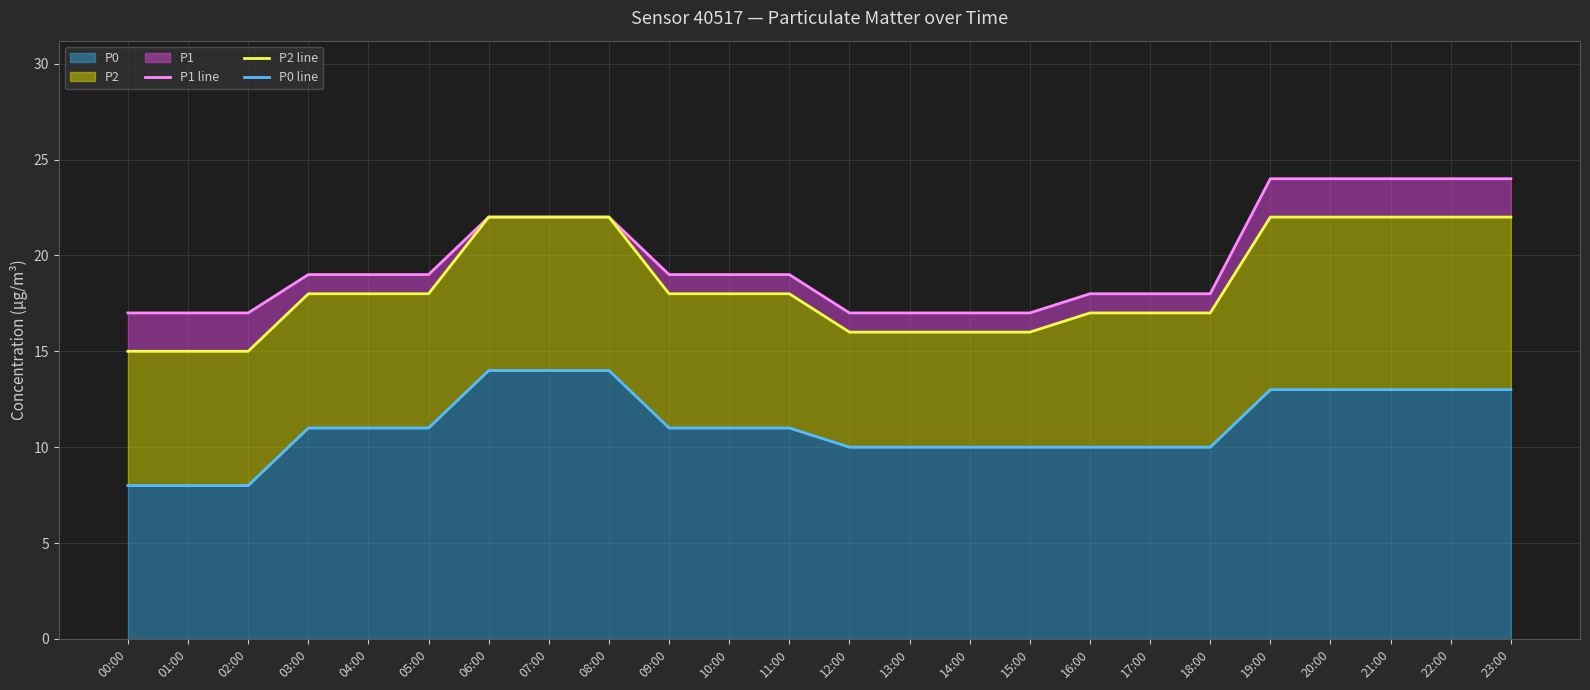

What is the difference between the maximum and minimum values in the P1 line series?

7